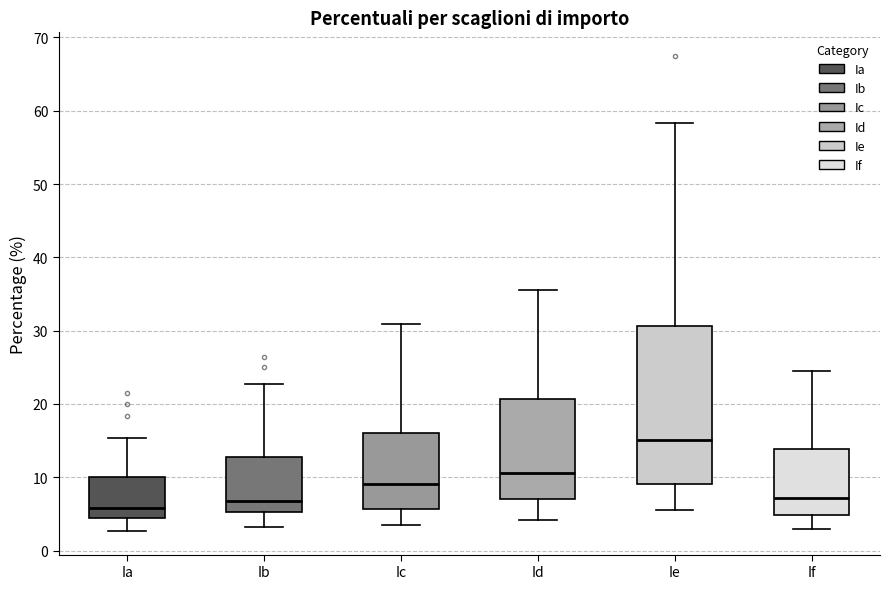

Where does the lower whisker of the box for Ic end on the y-axis? The values are not printed on the chart, so give them approximately, as read against the axis.

3